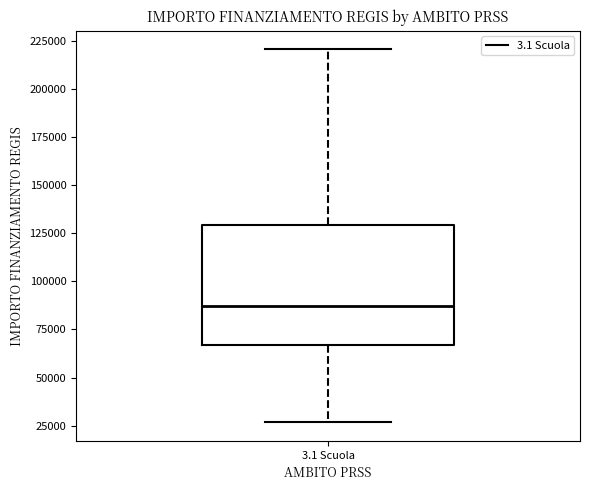

Where does the median line of the box for 3.1 Scuola sit on the y-axis? The values are not printed on the chart, so give them approximately, as read against the axis.

85000